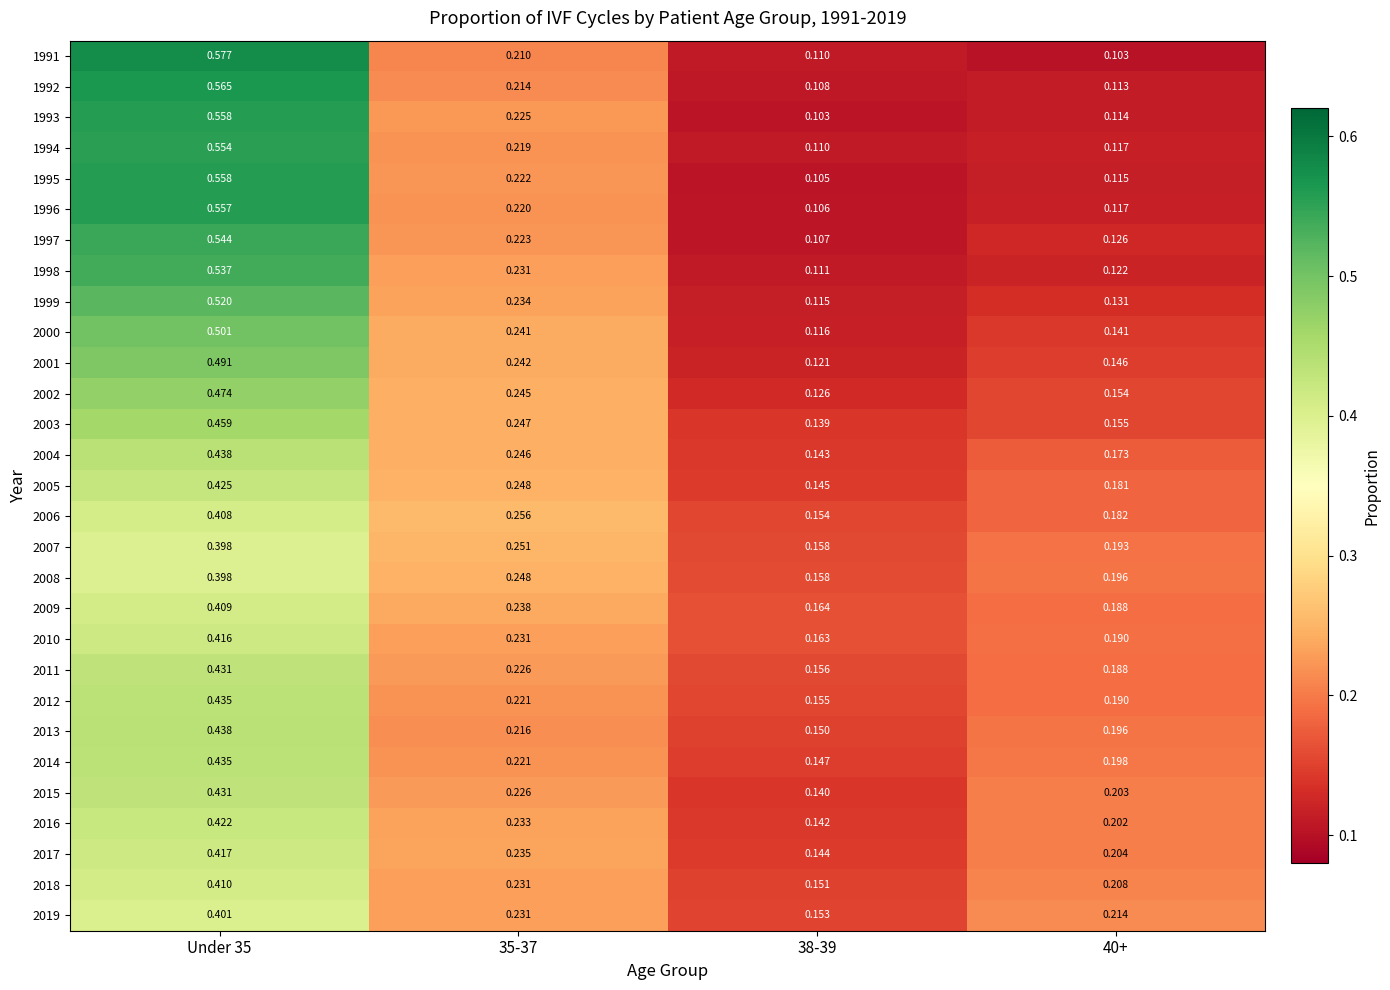

Is the value of 2007 at 35-37 greater than the value of 1998 at Under 35?

No